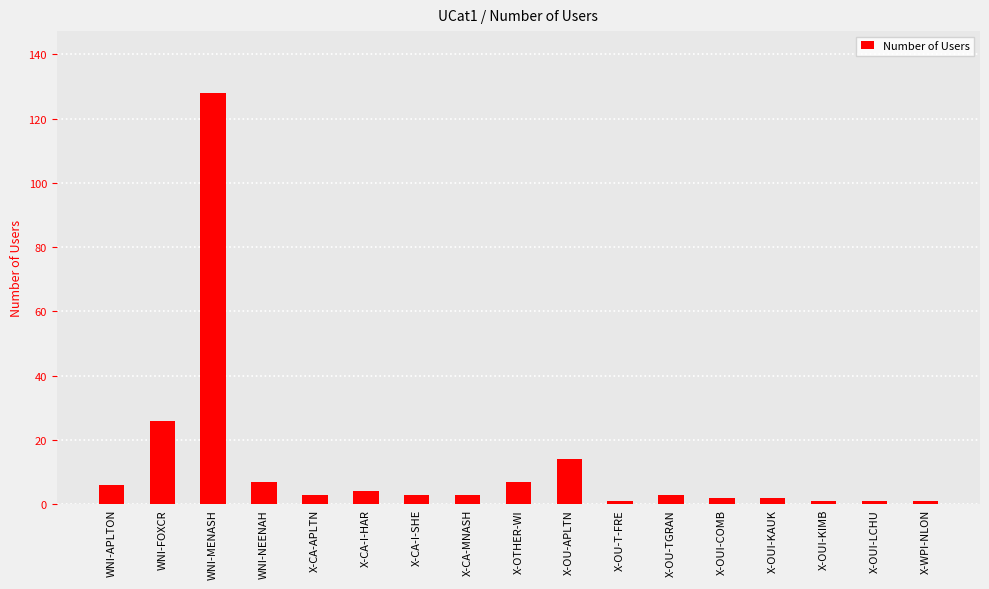

What is the difference between the maximum and second lowest values?

127